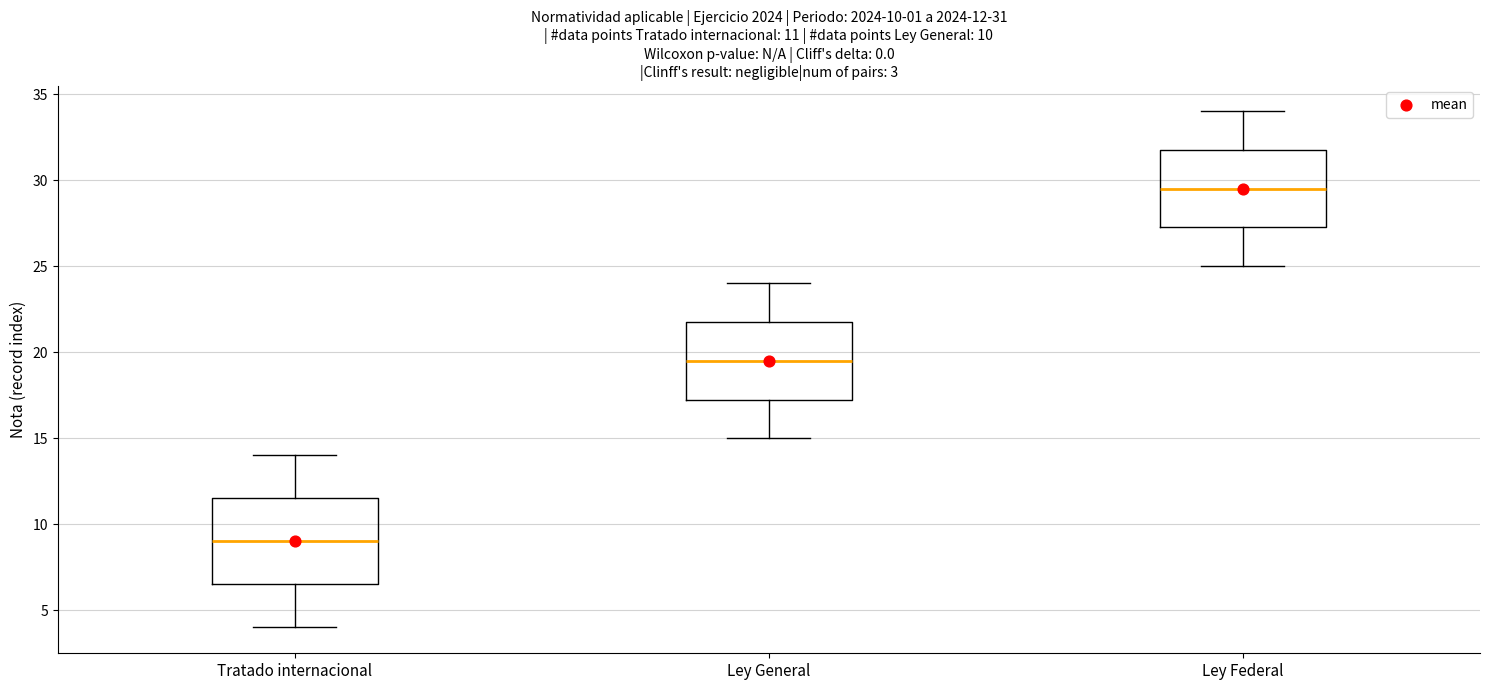

Which box is the tallest, from its lower edge to its upper edge?

Tratado internacional